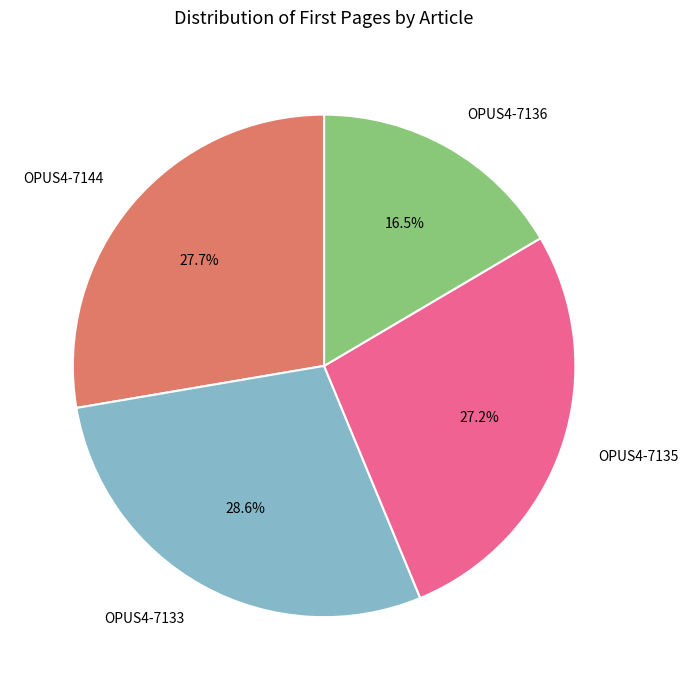

Does OPUS4-7133 represent more than half of the total?

No